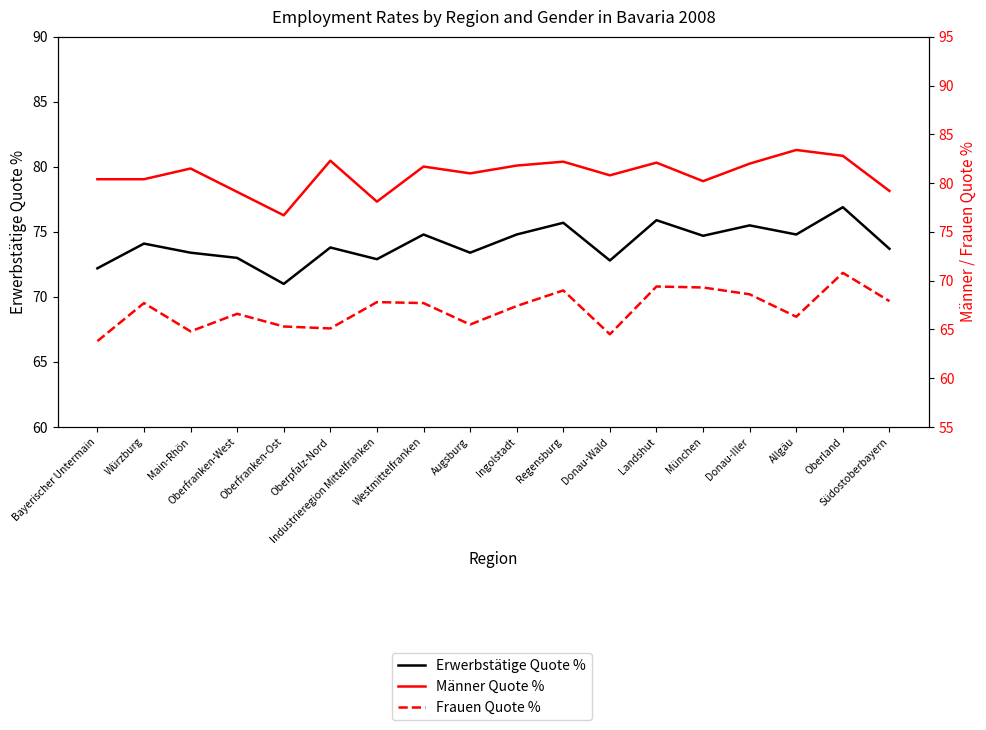

Reading right to left, transcribe all the data shown in this chart.

Erwerbstätige Quote %: Südostoberbayern=73.7	Oberland=76.9	Allgäu=74.8	Donau-Iller=75.5	München=74.7	Landshut=75.9	Donau-Wald=72.8	Regensburg=75.7	Ingolstadt=74.8	Augsburg=73.4	Westmittelfranken=74.8	Industrieregion Mittelfranken=72.9	Oberpfalz-Nord=73.8	Oberfranken-Ost=71.0	Oberfranken-West=73.0	Main-Rhön=73.4	Würzburg=74.1	Bayerischer Untermain=72.2
Männer Quote %: Südostoberbayern=79.2	Oberland=82.8	Allgäu=83.4	Donau-Iller=82.0	München=80.2	Landshut=82.1	Donau-Wald=80.8	Regensburg=82.2	Ingolstadt=81.8	Augsburg=81.0	Westmittelfranken=81.7	Industrieregion Mittelfranken=78.1	Oberpfalz-Nord=82.3	Oberfranken-Ost=76.7	Oberfranken-West=79.1	Main-Rhön=81.5	Würzburg=80.4	Bayerischer Untermain=80.4
Frauen Quote %: Südostoberbayern=67.9	Oberland=70.8	Allgäu=66.3	Donau-Iller=68.6	München=69.3	Landshut=69.4	Donau-Wald=64.5	Regensburg=69.0	Ingolstadt=67.4	Augsburg=65.5	Westmittelfranken=67.7	Industrieregion Mittelfranken=67.8	Oberpfalz-Nord=65.1	Oberfranken-Ost=65.3	Oberfranken-West=66.6	Main-Rhön=64.8	Würzburg=67.7	Bayerischer Untermain=63.8